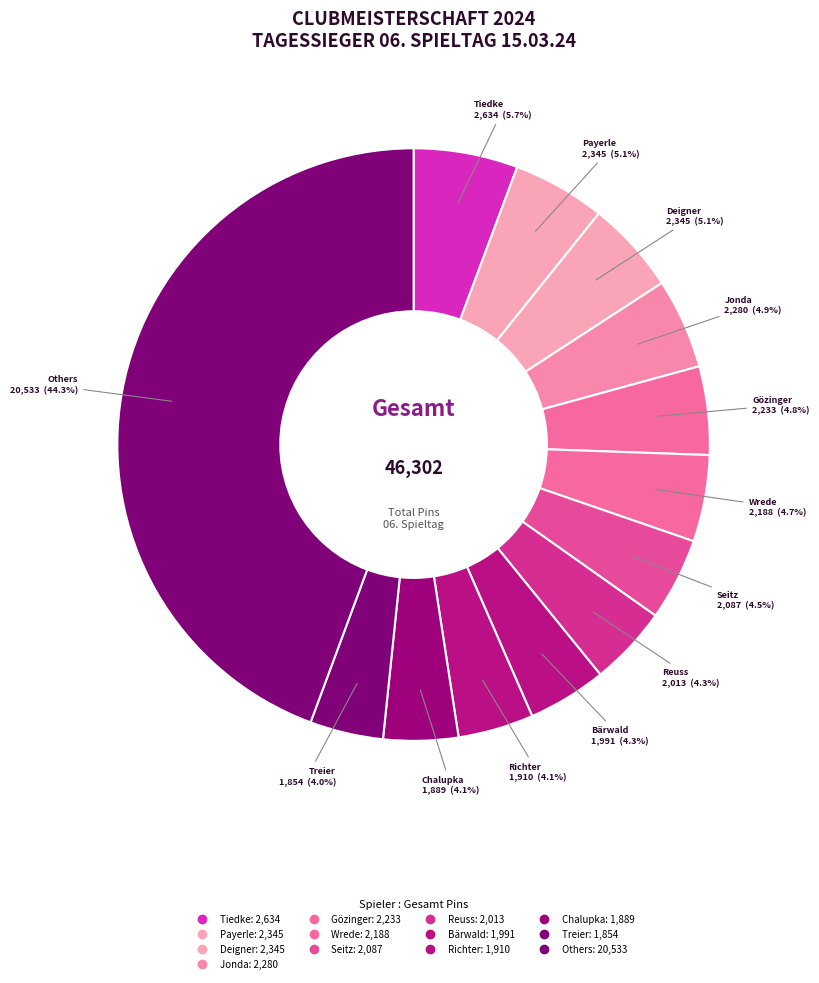

Count the number of slices in the pie.

13